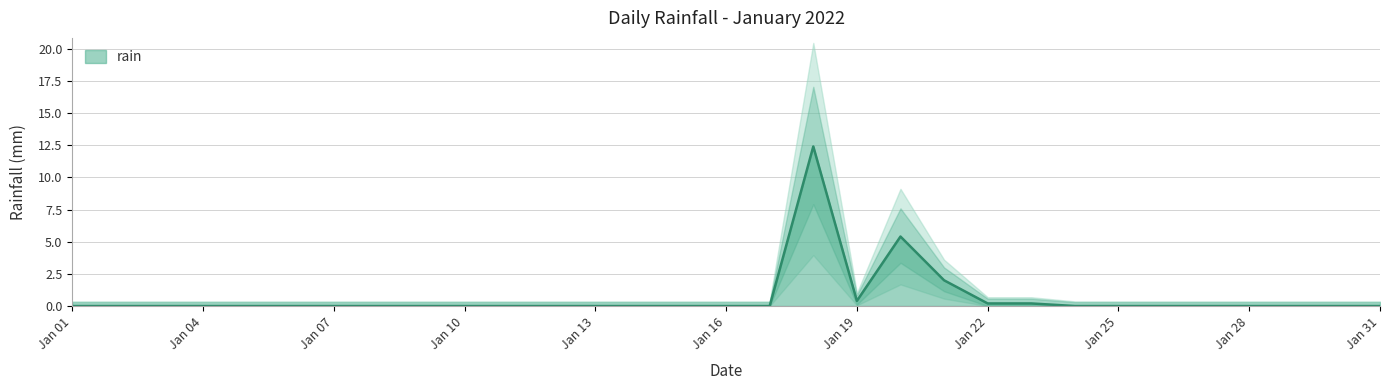

At which category does the chart reach its minimum across all series?

Jan 01